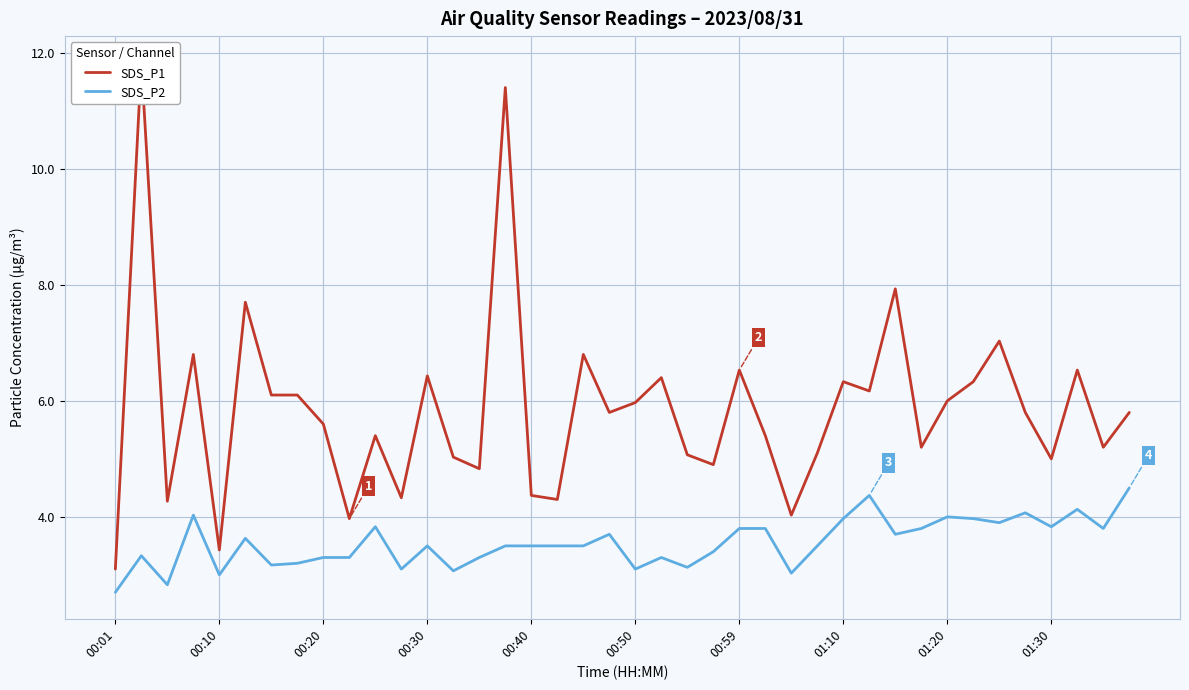

The value of SDS_P2 at 01:10 is 7.1. True or false?

False